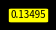

How many slices are in this pie chart?

4